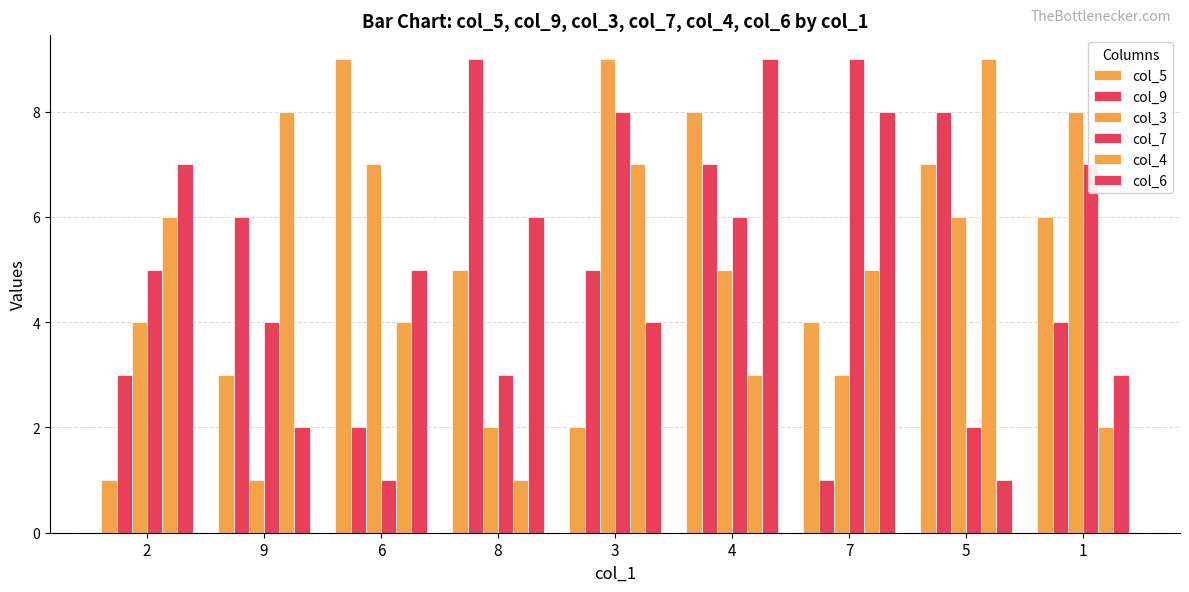

Count the col_5 values in the range 3 to 7.

5